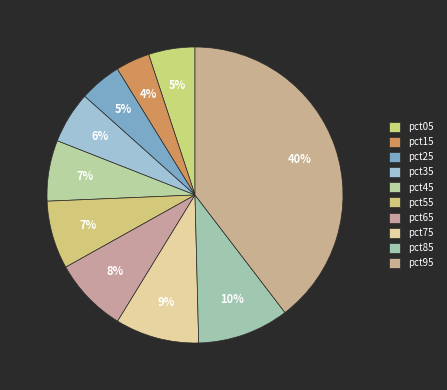

To the nearest percent, what percentage of the pie is pct45?

7%